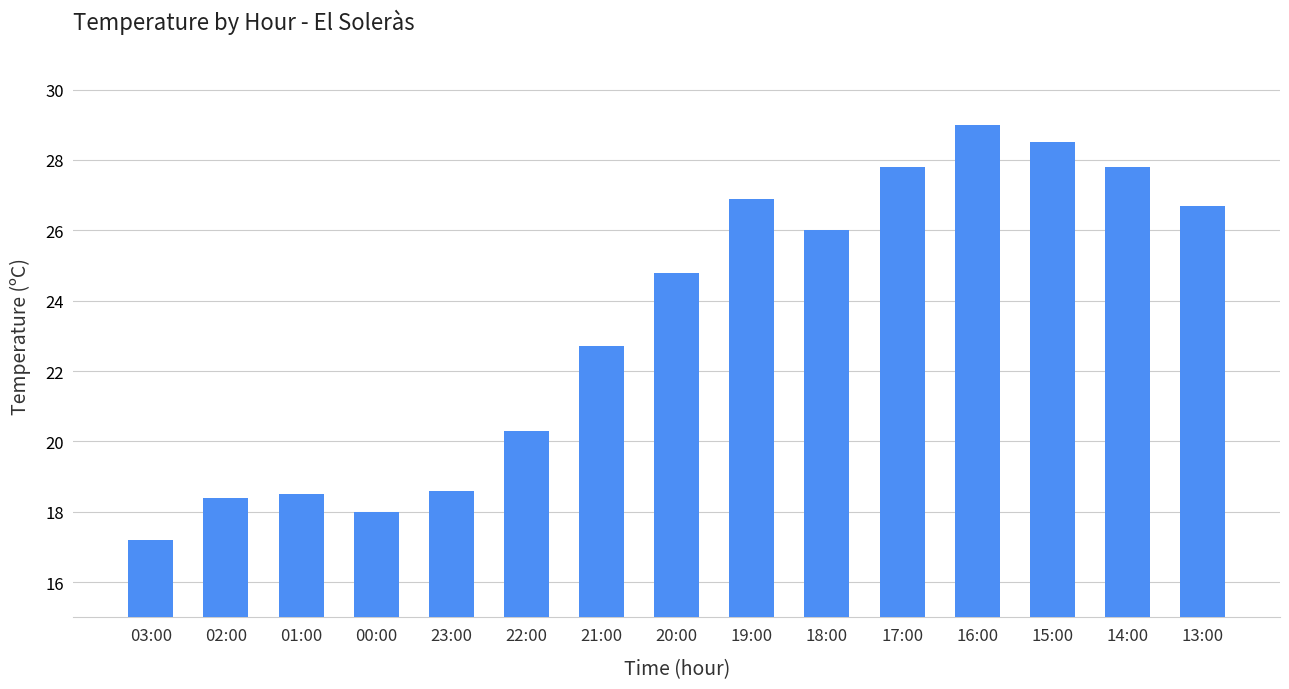

Is it true that the value at 02:00 is 12.2?

False